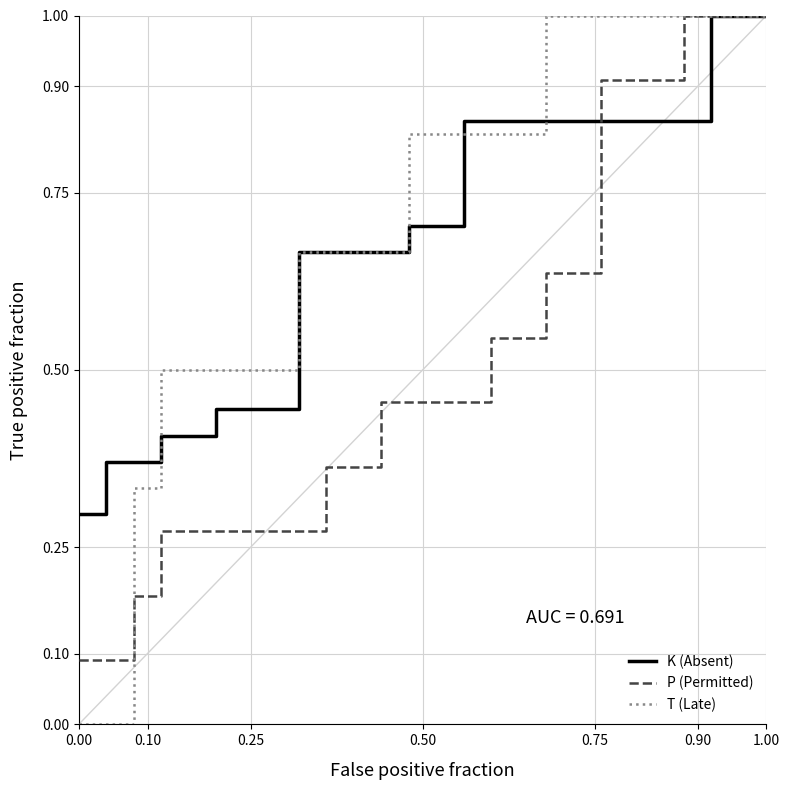

What is the sum of all P (Permitted) values?

13.6